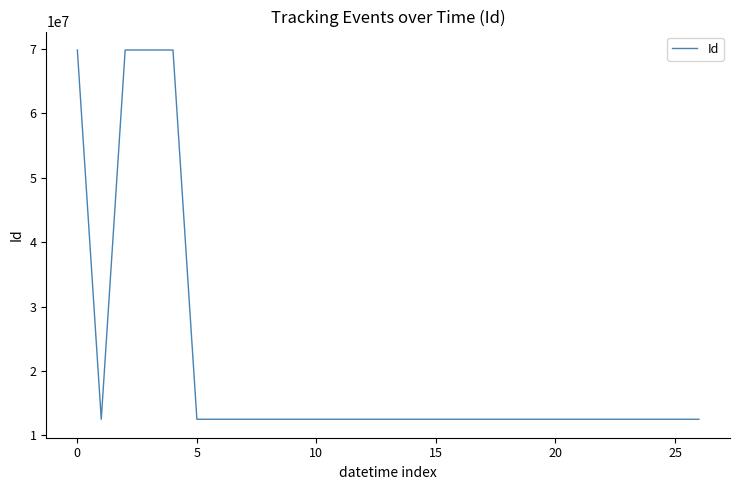

What is the smallest value displayed?

12505539